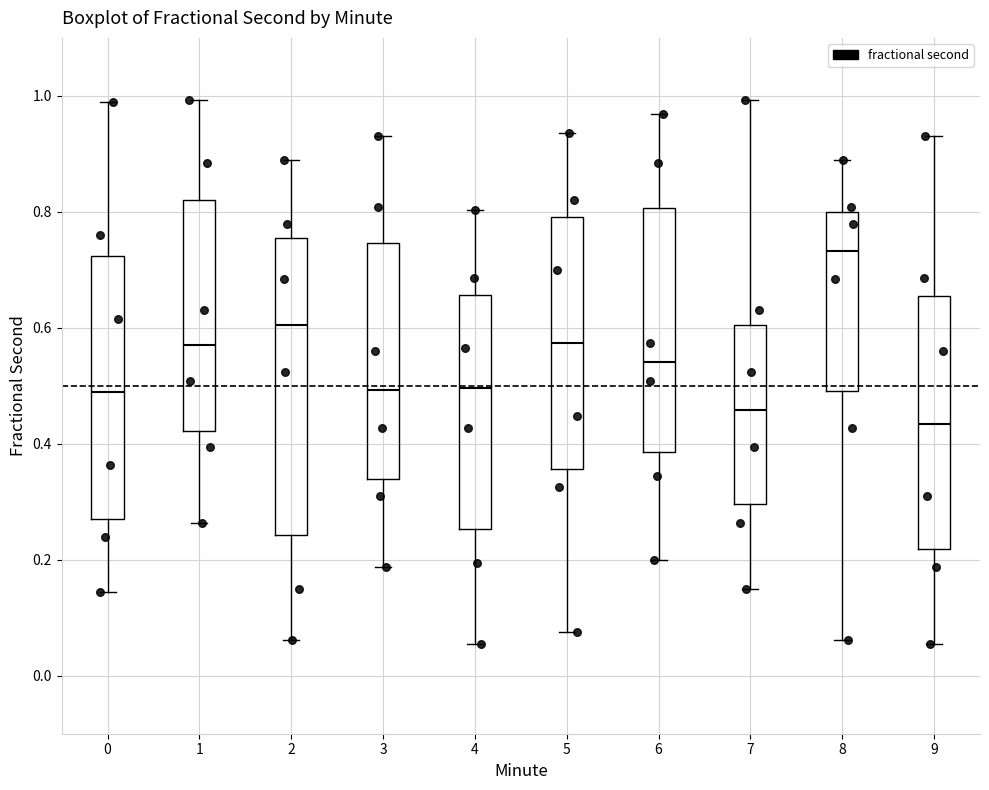

Reading left to right, read every box against the y-axis: the position of its median line, the range the box covers, and the ends of its whiskers. The values are not printed on the chart, so give them approximately, as read against the axis.

0: median 0.48, box 0.26 to 0.72, whiskers 0.14 to 0.98
1: median 0.56, box 0.42 to 0.82, whiskers 0.26 to 1.00
2: median 0.60, box 0.24 to 0.76, whiskers 0.06 to 0.88
3: median 0.50, box 0.34 to 0.74, whiskers 0.18 to 0.94
4: median 0.50, box 0.26 to 0.66, whiskers 0.06 to 0.80
5: median 0.58, box 0.36 to 0.80, whiskers 0.08 to 0.94
6: median 0.54, box 0.38 to 0.80, whiskers 0.20 to 0.96
7: median 0.46, box 0.30 to 0.60, whiskers 0.14 to 1.00
8: median 0.74, box 0.50 to 0.80, whiskers 0.06 to 0.88
9: median 0.44, box 0.22 to 0.66, whiskers 0.06 to 0.94